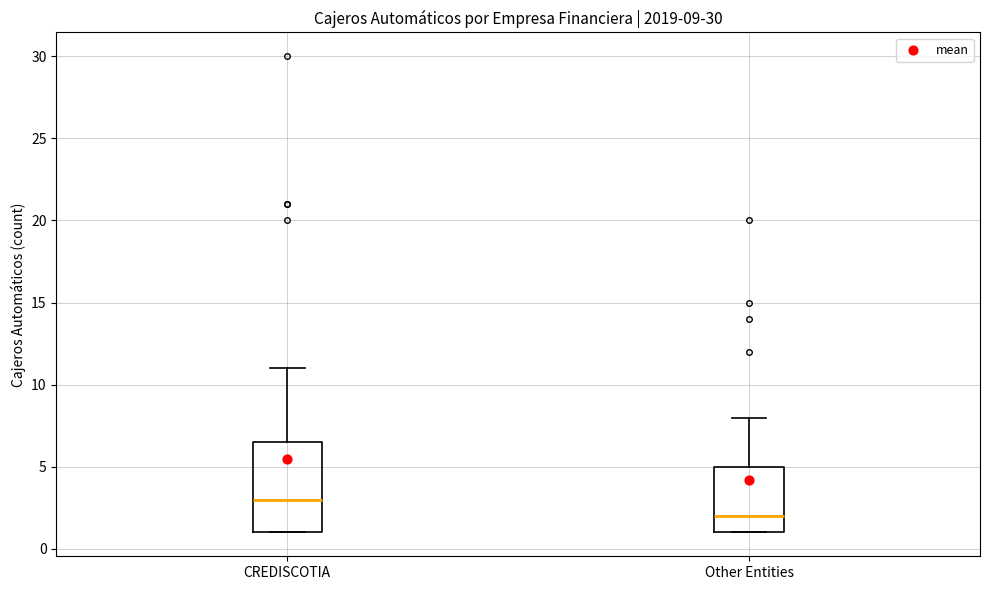

Comparing the boxes themselves (not the whiskers), which one is the tallest?

CREDISCOTIA